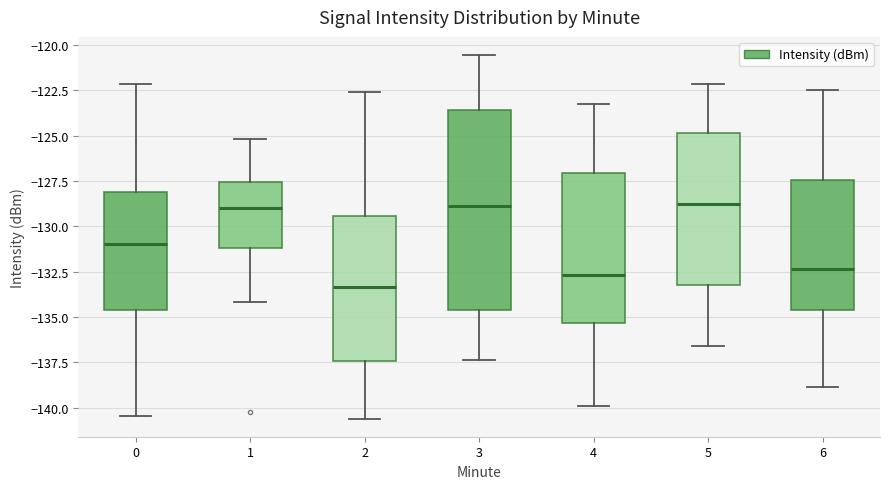

Reading left to right, transcribe this box plot: for each box, give where its median line is, the range the box spans, and where its two whiskers end, as read against the y-axis. The values are not printed on the chart, so give them approximately, as read against the axis.

0: median -131.0, box -134.5 to -128.0, whiskers -140.5 to -122.0
1: median -129.0, box -131.0 to -127.5, whiskers -134.0 to -125.0
2: median -133.5, box -137.5 to -129.5, whiskers -140.5 to -122.5
3: median -129.0, box -134.5 to -123.5, whiskers -137.5 to -120.5
4: median -132.5, box -135.5 to -127.0, whiskers -140.0 to -123.0
5: median -128.5, box -133.5 to -125.0, whiskers -136.5 to -122.0
6: median -132.5, box -134.5 to -127.5, whiskers -139.0 to -122.5